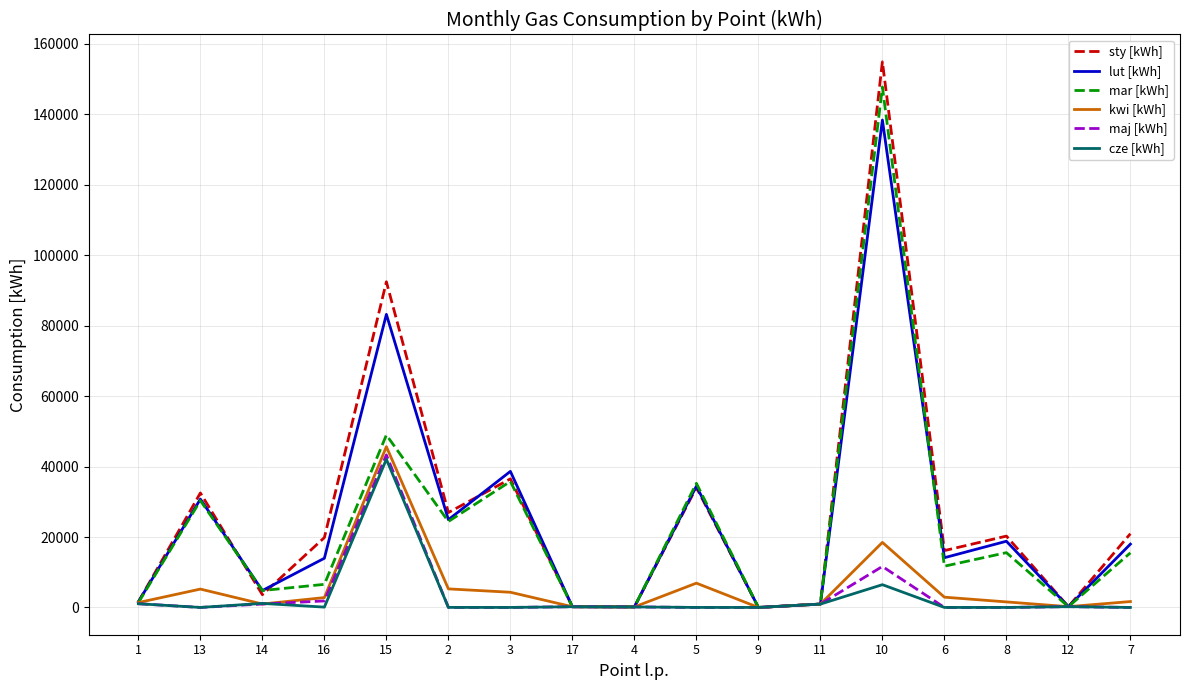

The lut [kWh] series shows 20887 at 16. True or false?

False